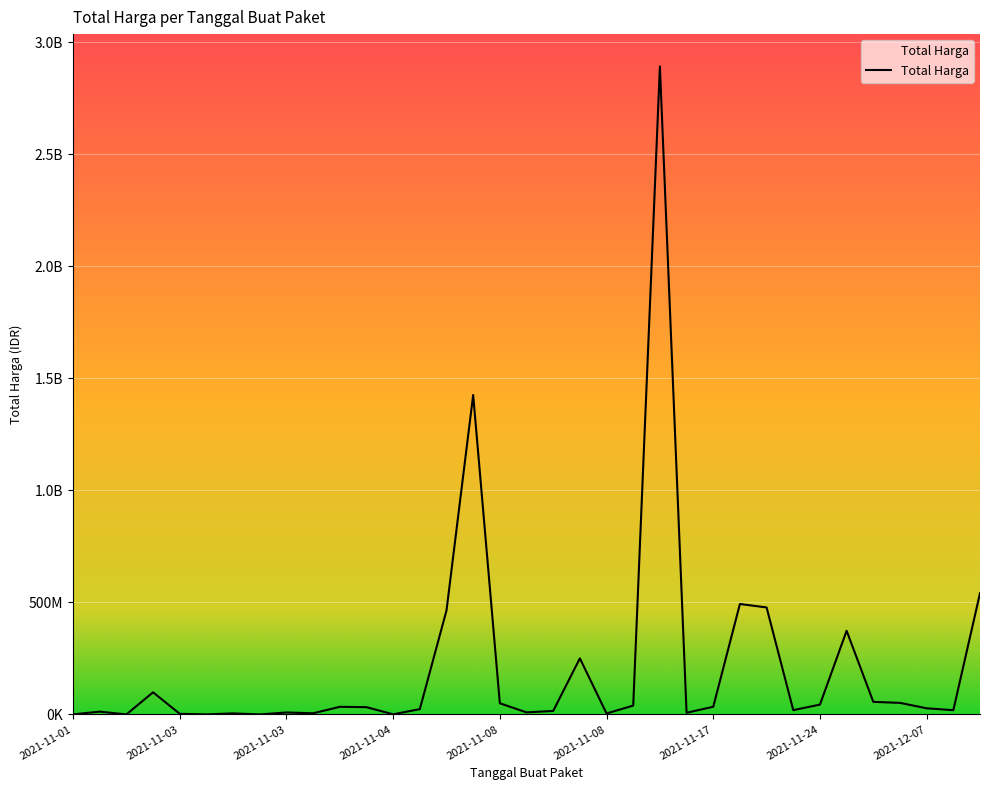

Is this an area chart (filled region under the line)?

Yes